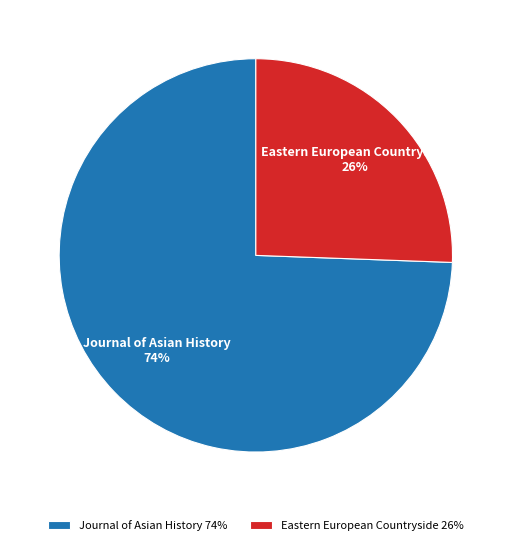

Rank the categories by value from highest to lowest.

Journal of Asian History, Eastern European Countryside